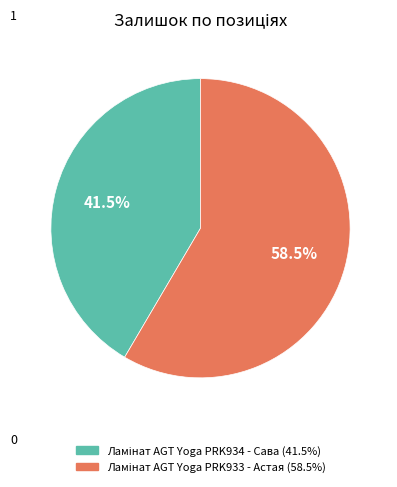

Is there a majority slice in this chart?

Yes